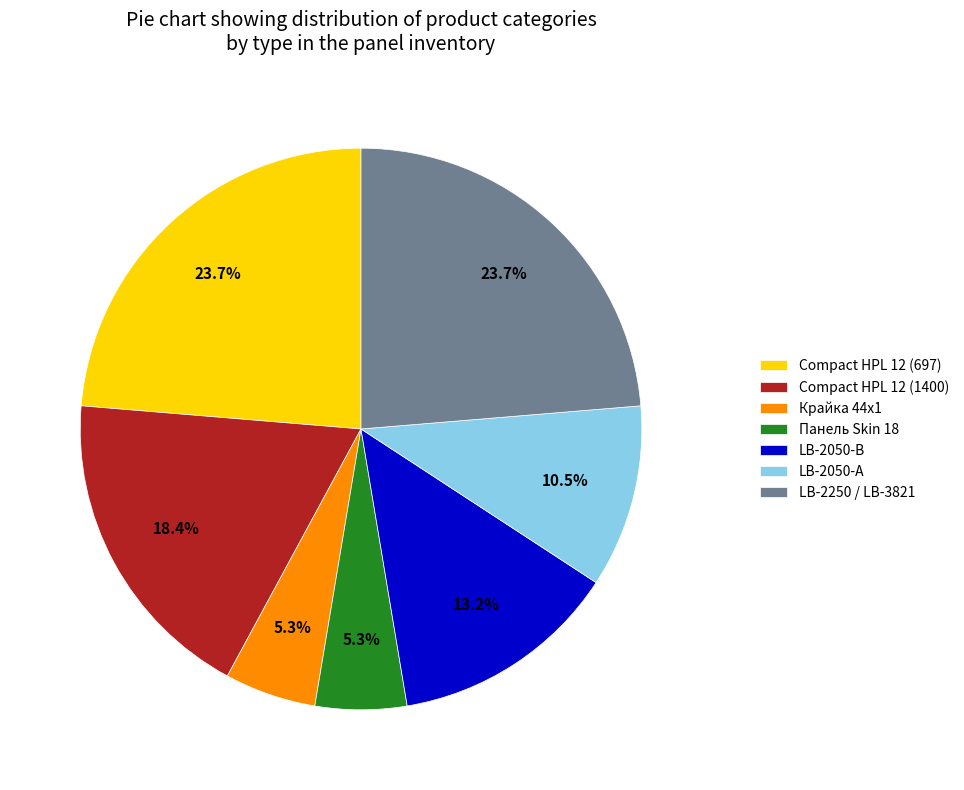

What portion of the pie excludes LB-2050-А?

89.5%